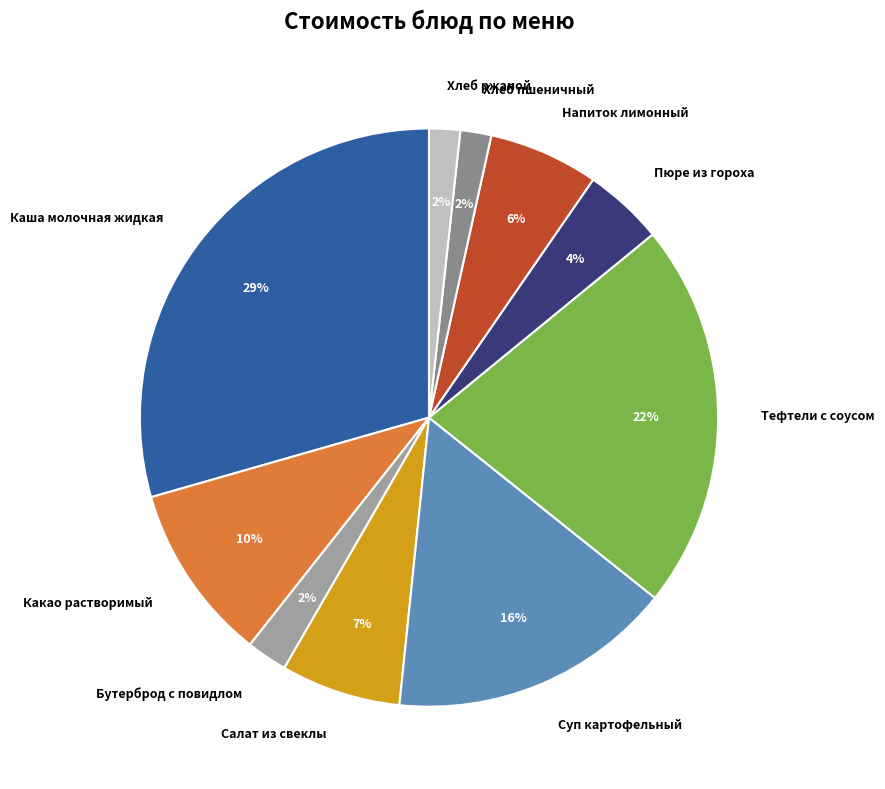

Between Хлеб пшеничный and Тефтели с соусом, which is larger?

Тефтели с соусом